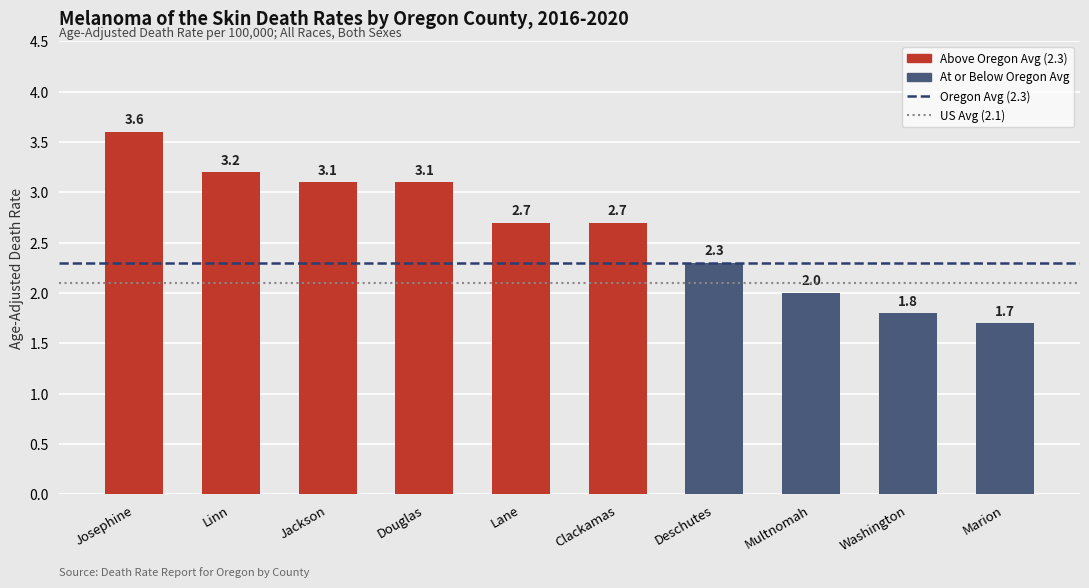

What is the label of the 5th bar from the right?

Clackamas